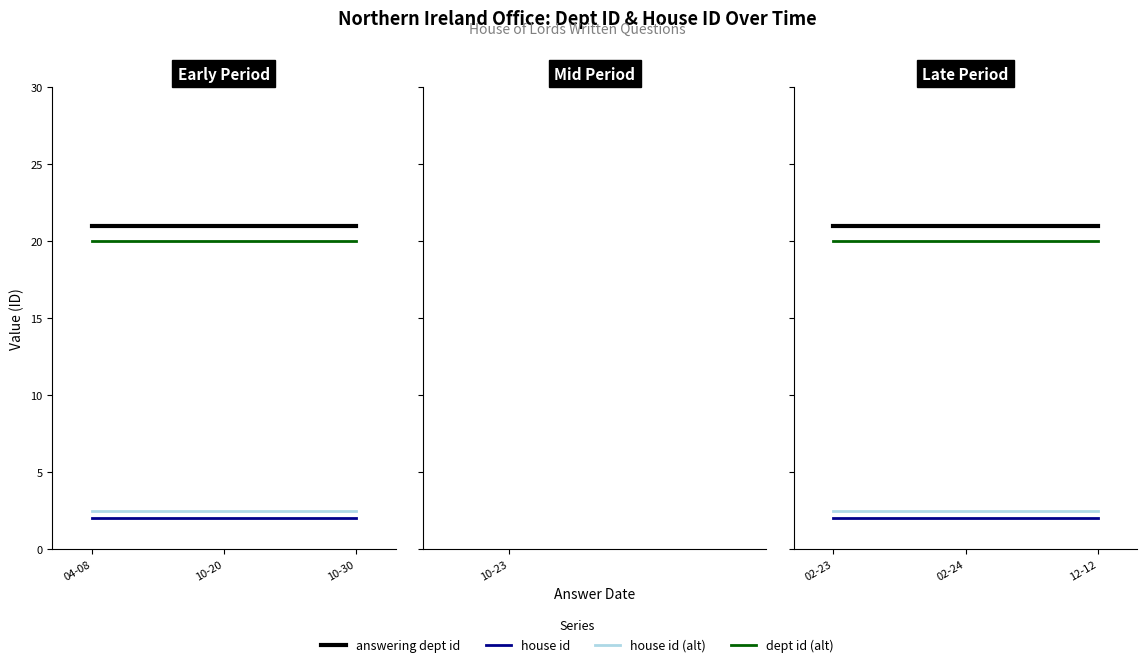

What are all the series names shown in the legend?

answering dept id, house id, house id (alt), dept id (alt)